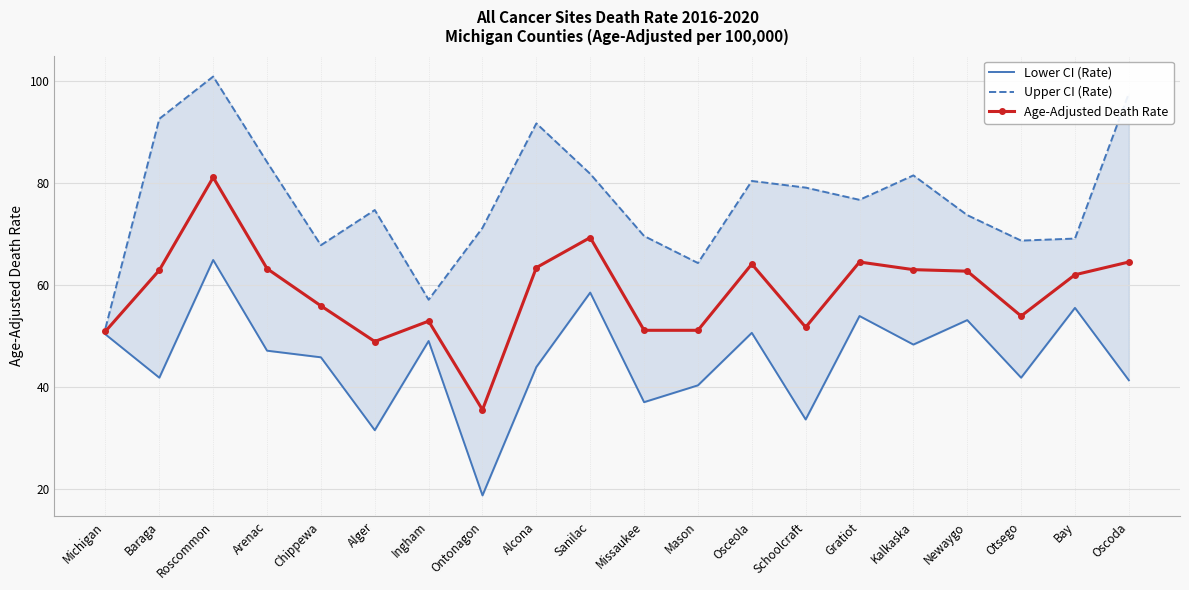

Which has a higher value, Chippewa or Osceola?

Osceola